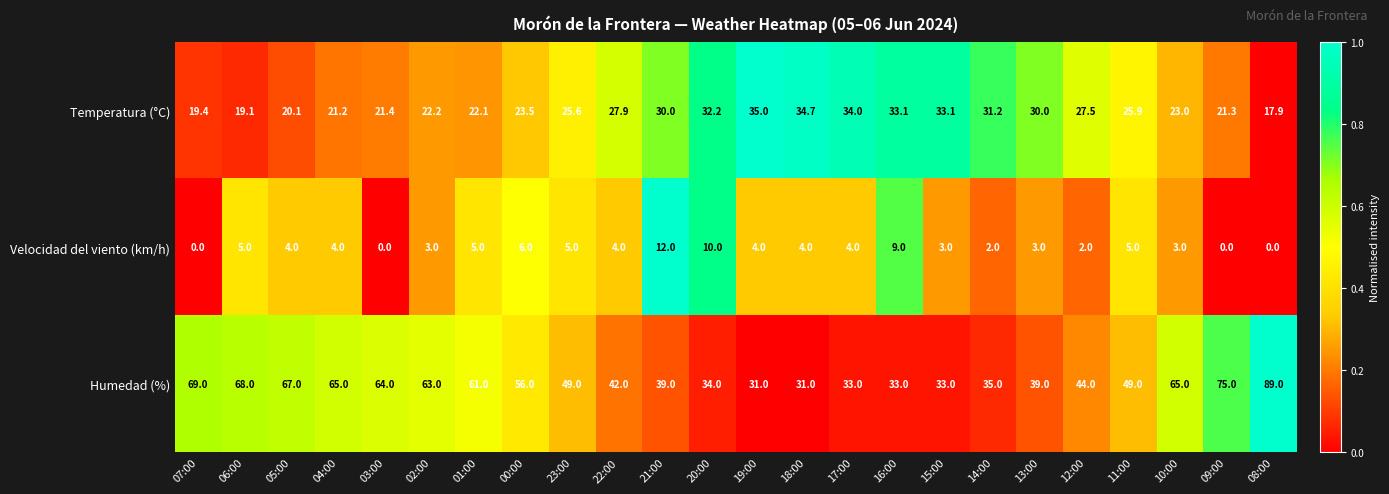

Count the number of categories in the chart.

24